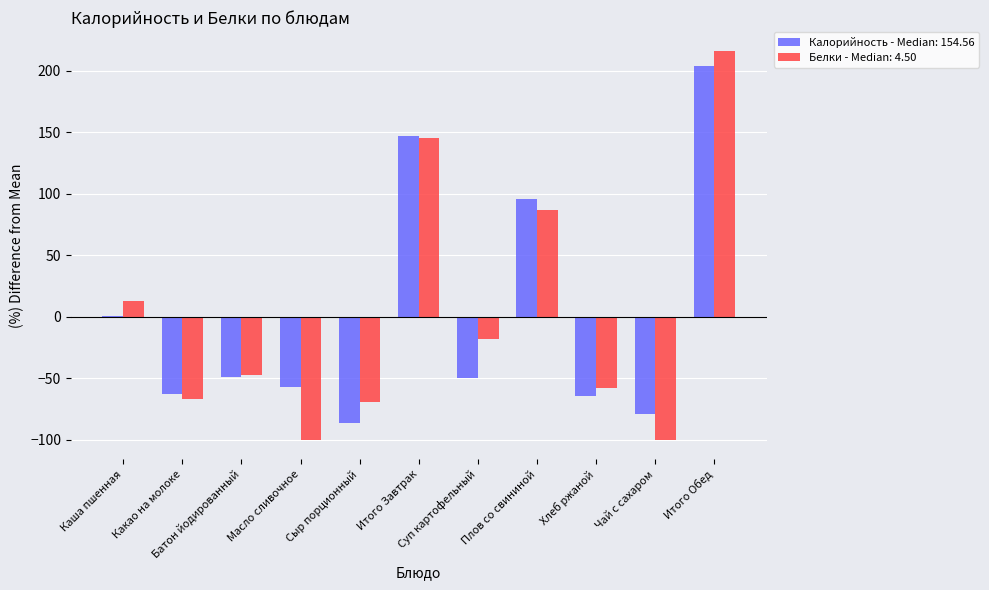

What is the maximum value shown in the chart?

215.5